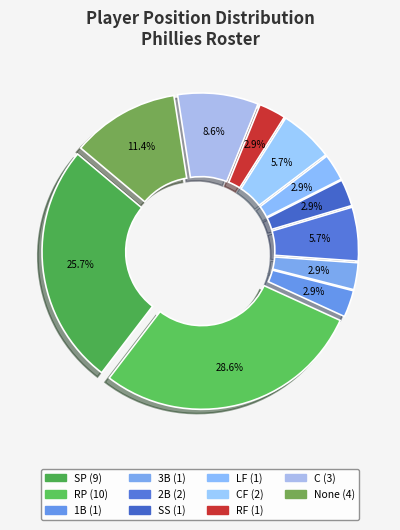

How many slices are in this pie chart?

11